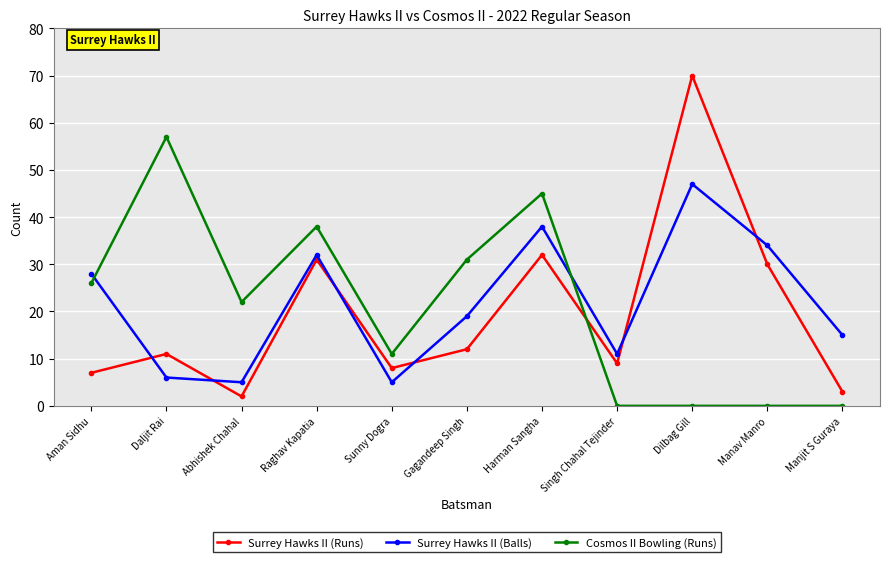

At which label does Surrey Hawks II (Balls) first exceed 19?

Aman Sidhu